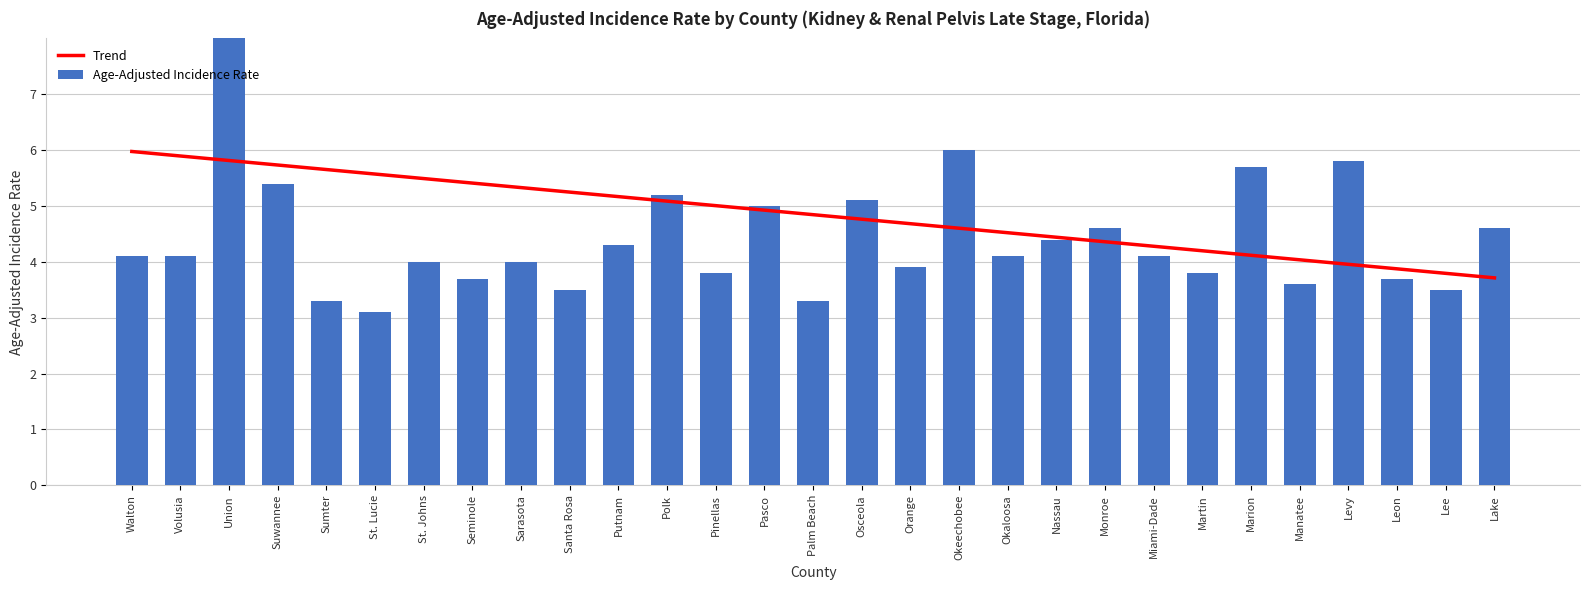

What is the label of the 29th bar from the right?

Walton